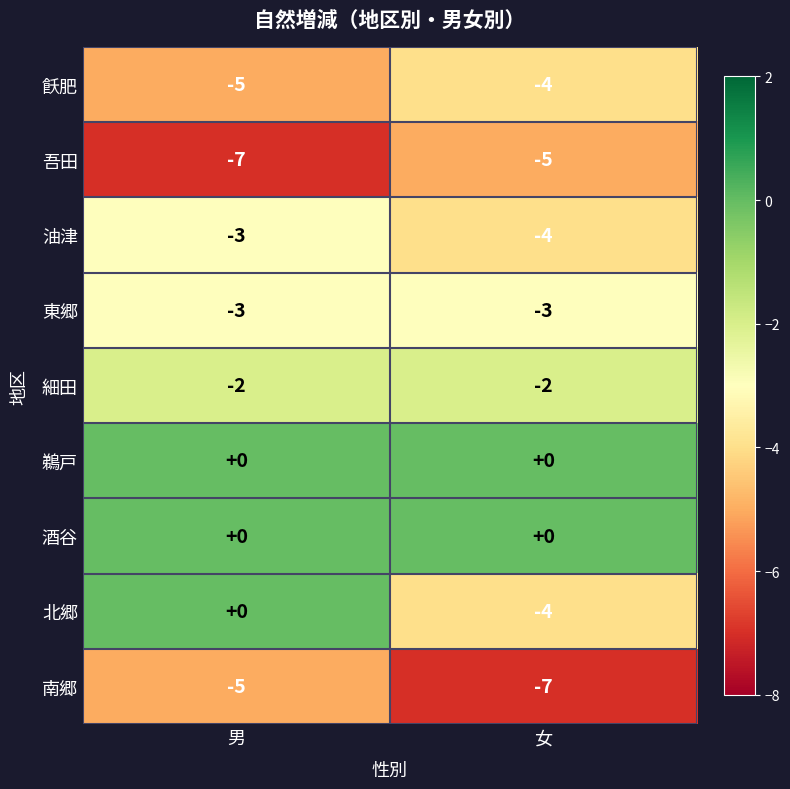

Is the value of 細田 at 男 greater than the value of 北郷 at 男?

No